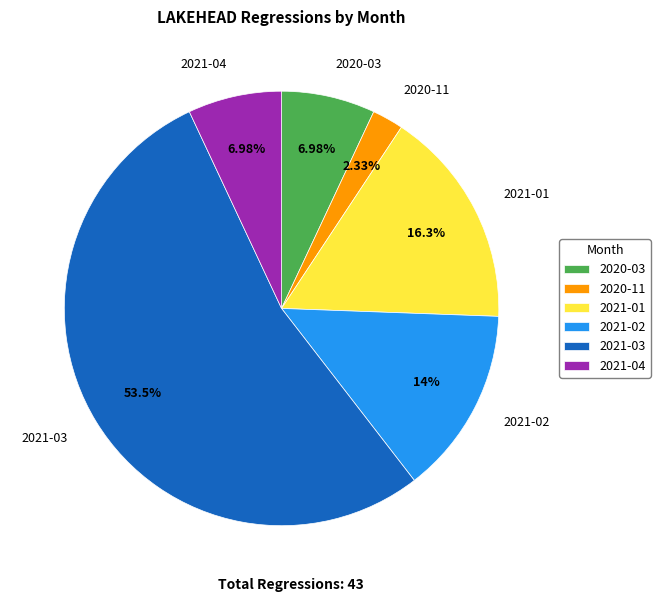

To the nearest percent, what percentage of the pie is 2021-04?

7%